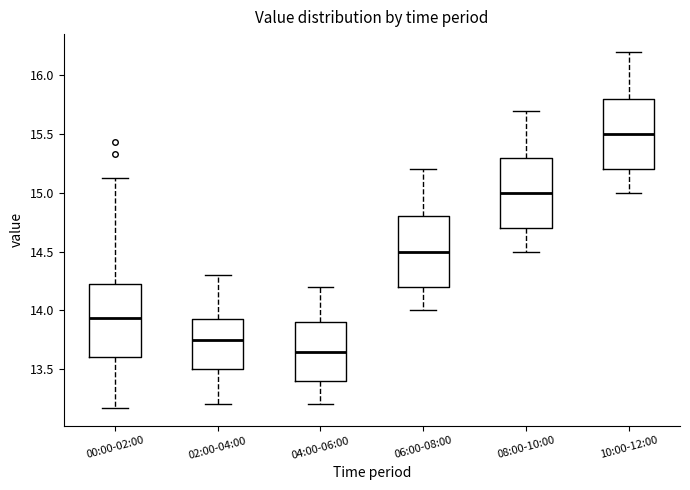

Reading left to right, read every box against the y-axis: the position of its median line, the range the box covers, and the ends of its whiskers. The values are not printed on the chart, so give them approximately, as read against the axis.

00:00-02:00: median 13.95, box 13.60 to 14.25, whiskers 13.15 to 15.15
02:00-04:00: median 13.75, box 13.50 to 13.95, whiskers 13.20 to 14.30
04:00-06:00: median 13.65, box 13.40 to 13.90, whiskers 13.20 to 14.20
06:00-08:00: median 14.50, box 14.20 to 14.80, whiskers 14.00 to 15.20
08:00-10:00: median 15.00, box 14.70 to 15.30, whiskers 14.50 to 15.70
10:00-12:00: median 15.50, box 15.20 to 15.80, whiskers 15.00 to 16.20